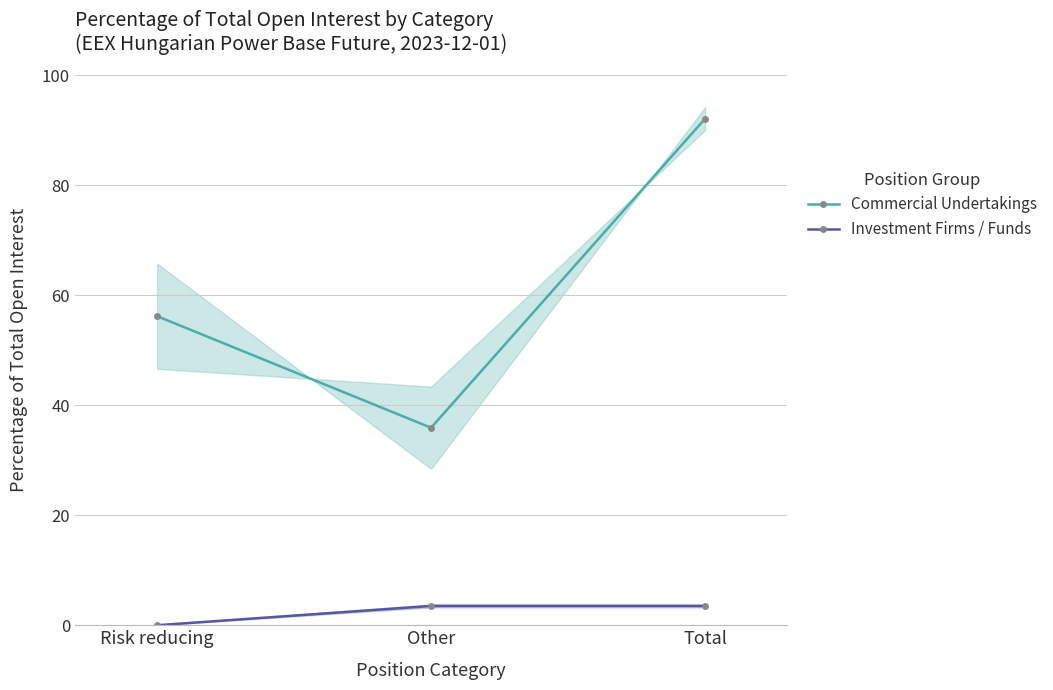

Which series has the largest range (max minus min)?

Commercial Undertakings